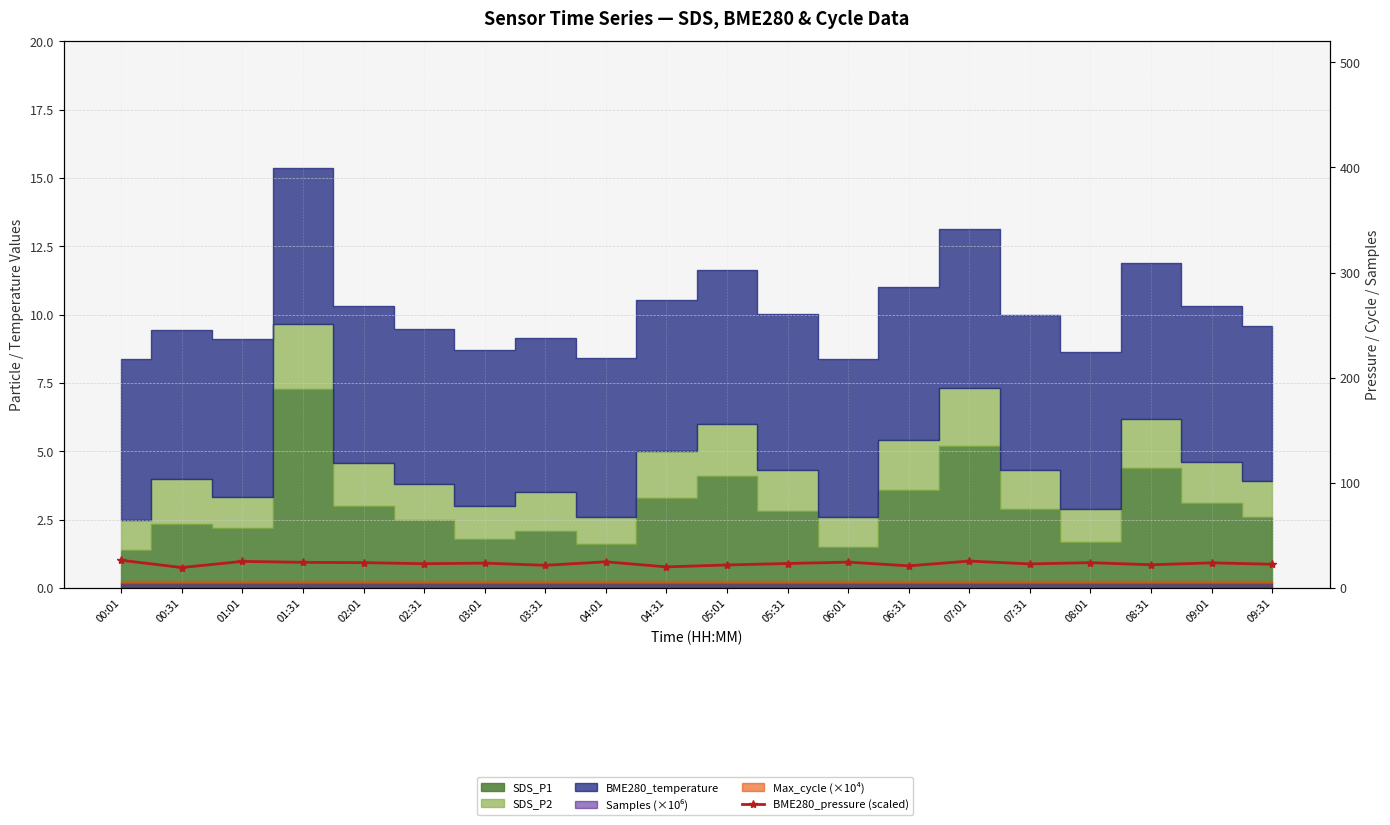

At which category does the data reach its first local peak?

01:01